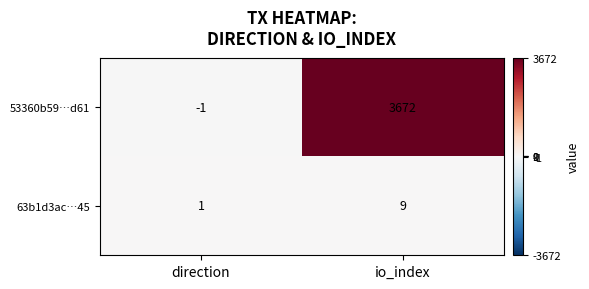

At which label does 63b1d3ac…45 reach its peak?

io_index